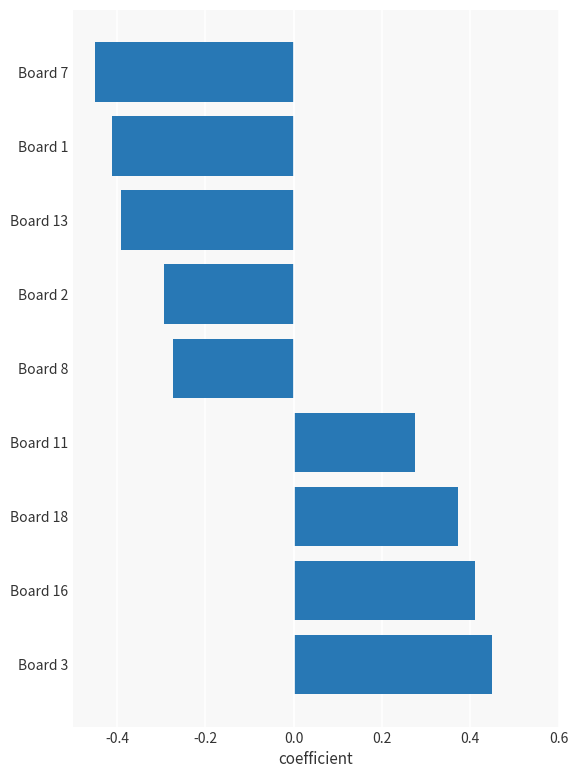

True or false: the data shows 0.1 at Board 11.

False